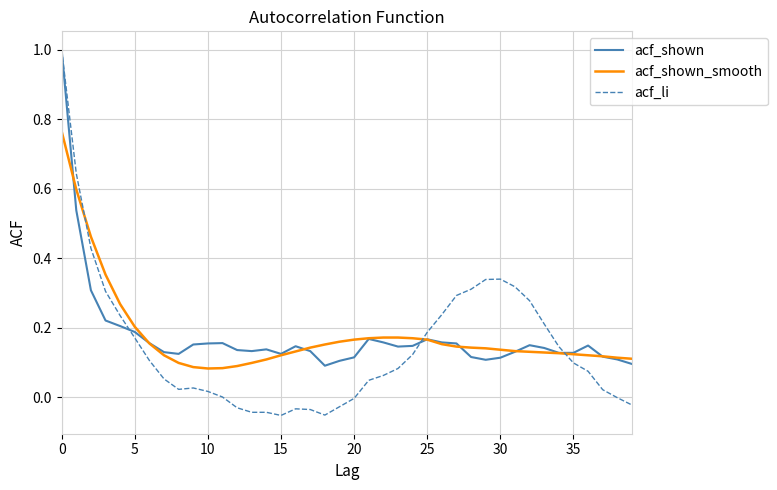

Which series has the largest range (max minus min)?

acf_li